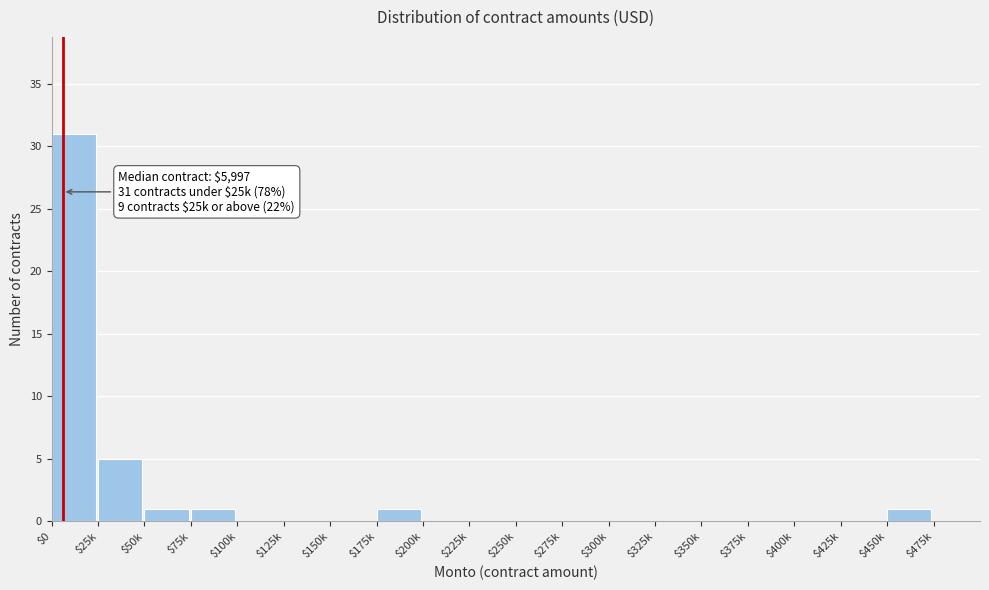

At which label is the value closest to 15?

$25k